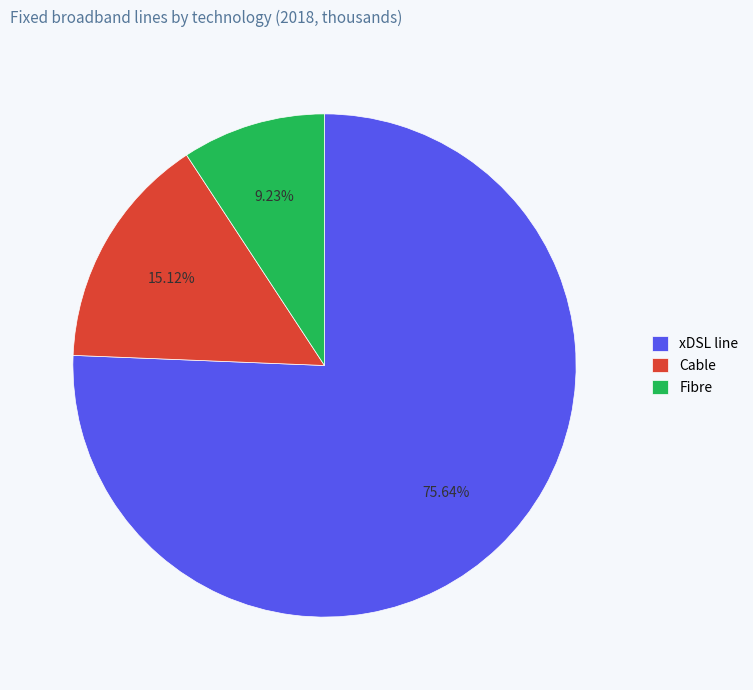

What is the ratio of the value at xDSL line to the value at Cable?

5.0